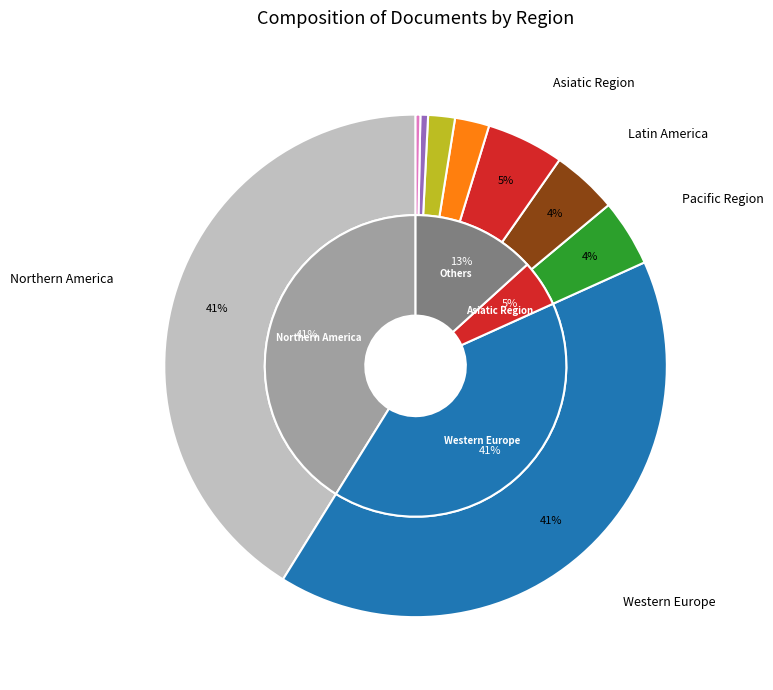

Rank the categories by value from highest to lowest.

Western Europe, Northern America, Asiatic Region, Pacific Region, Latin America, Eastern Europe, Middle East, Africa, Africa/Middle East